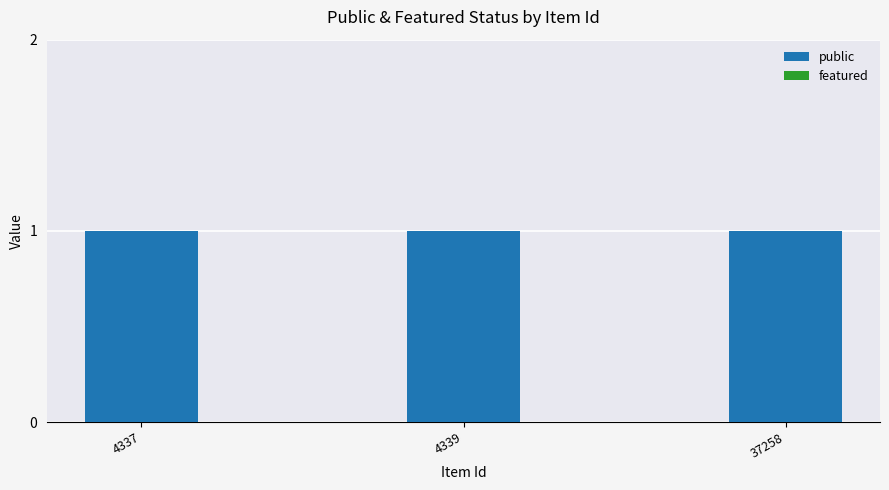

What is the highest value of the public series?

1